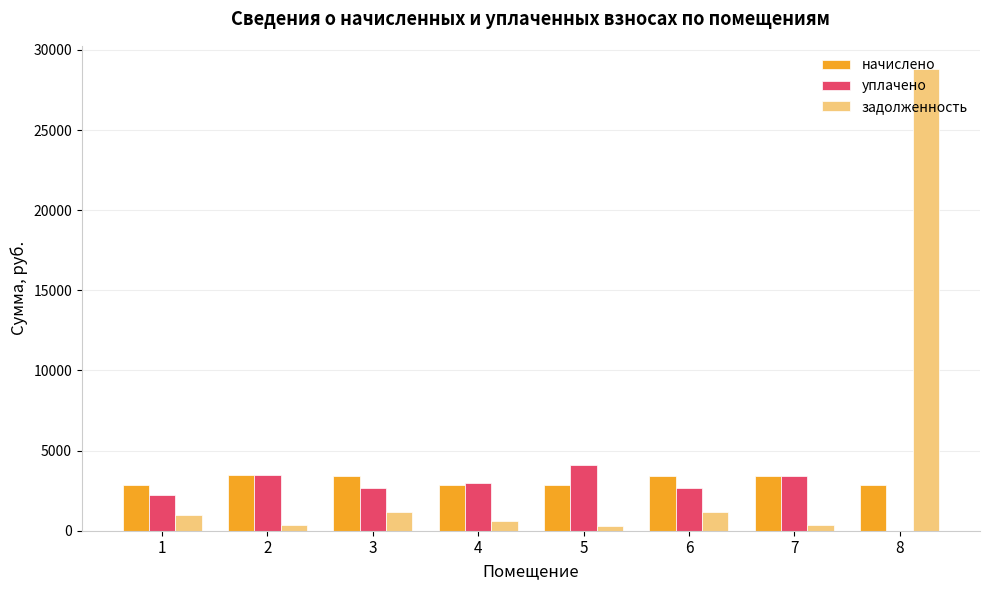

At which label is уплачено closest to 2050?

1